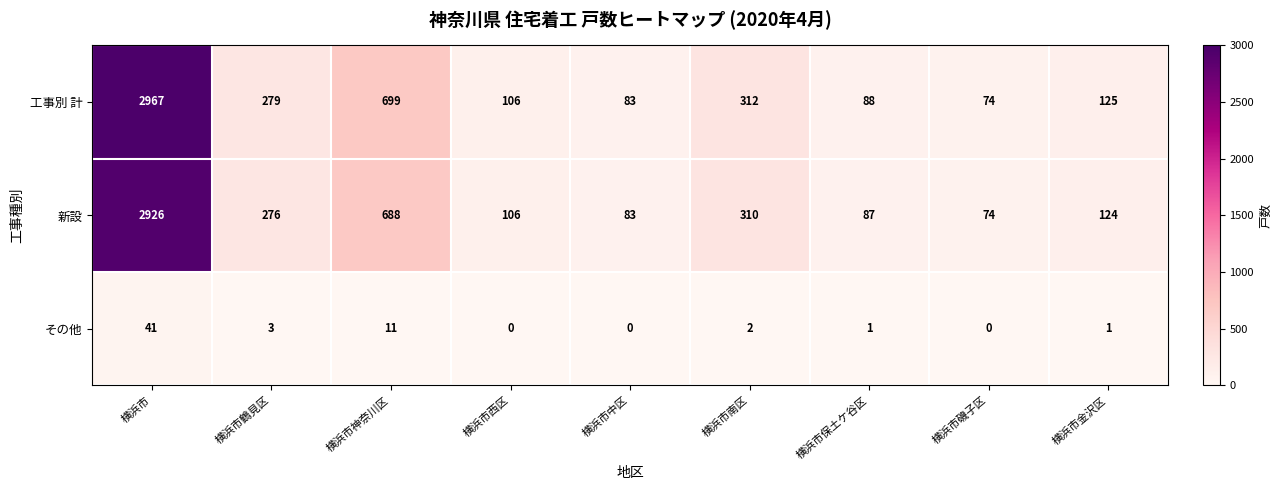

List the labels in order of 新設 value, smallest first.

横浜市磯子区, 横浜市中区, 横浜市保土ケ谷区, 横浜市西区, 横浜市金沢区, 横浜市鶴見区, 横浜市南区, 横浜市神奈川区, 横浜市